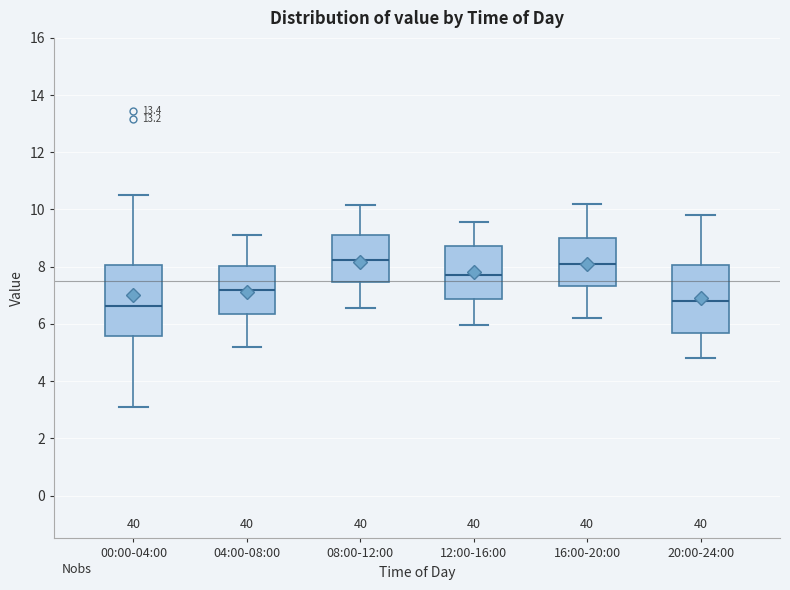

Reading left to right, read every box against the y-axis: the position of its median line, the range the box covers, and the ends of its whiskers. The values are not printed on the chart, so give them approximately, as read against the axis.

00:00-04:00: median 6.6, box 5.6 to 8.0, whiskers 3.2 to 10.6
04:00-08:00: median 7.2, box 6.4 to 8.0, whiskers 5.2 to 9.2
08:00-12:00: median 8.2, box 7.4 to 9.2, whiskers 6.6 to 10.2
12:00-16:00: median 7.8, box 6.8 to 8.8, whiskers 6.0 to 9.6
16:00-20:00: median 8.2, box 7.4 to 9.0, whiskers 6.2 to 10.2
20:00-24:00: median 6.8, box 5.6 to 8.0, whiskers 4.8 to 9.8